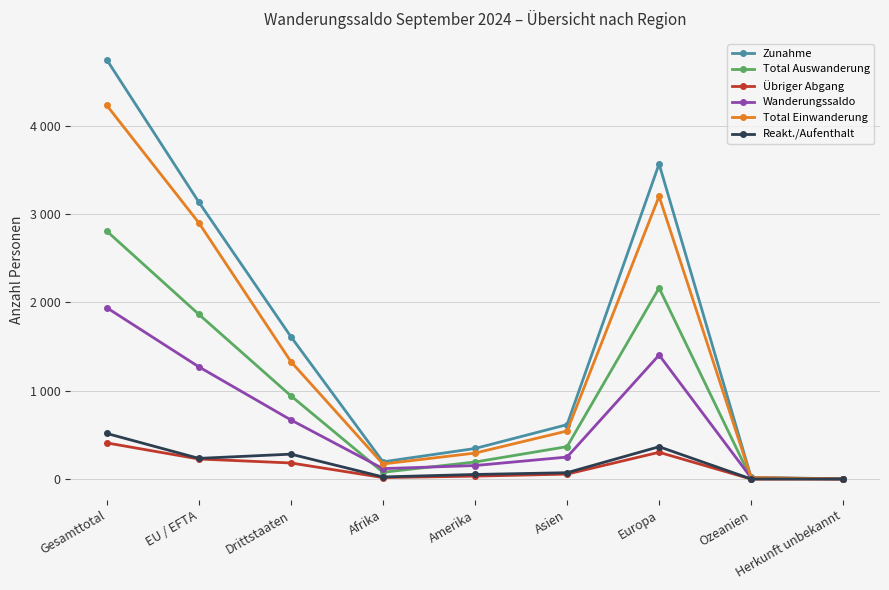

What are all the series names shown in the legend?

Zunahme, Total Auswanderung, Übriger Abgang, Wanderungssaldo, Total Einwanderung, Reakt./Aufenthalt